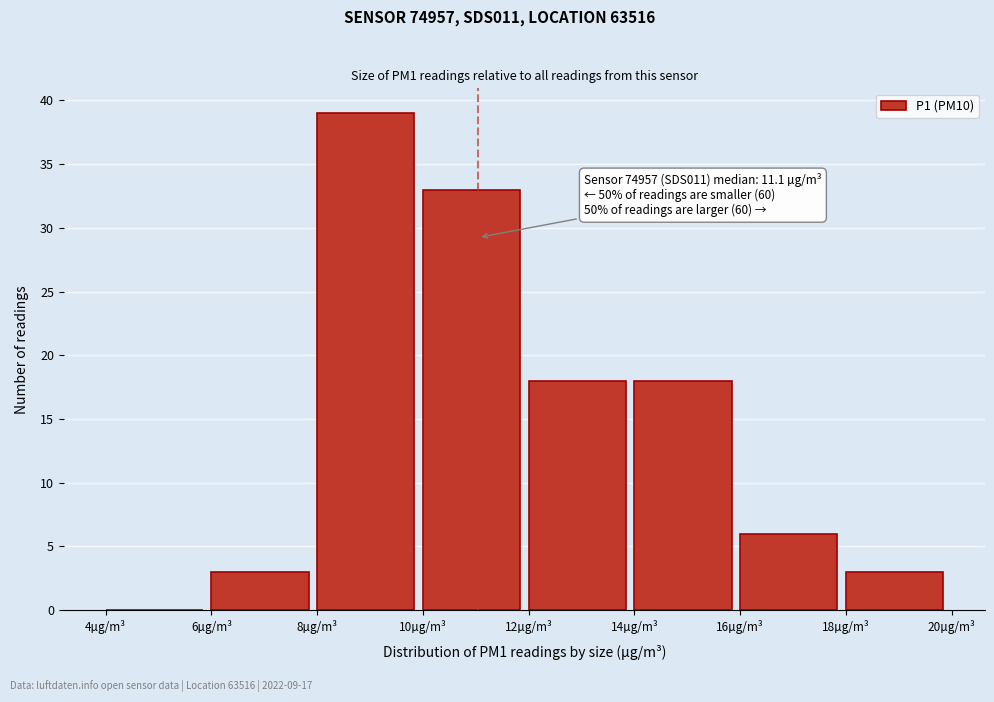

Which range on the x-axis has the tallest bar?

8 to 10